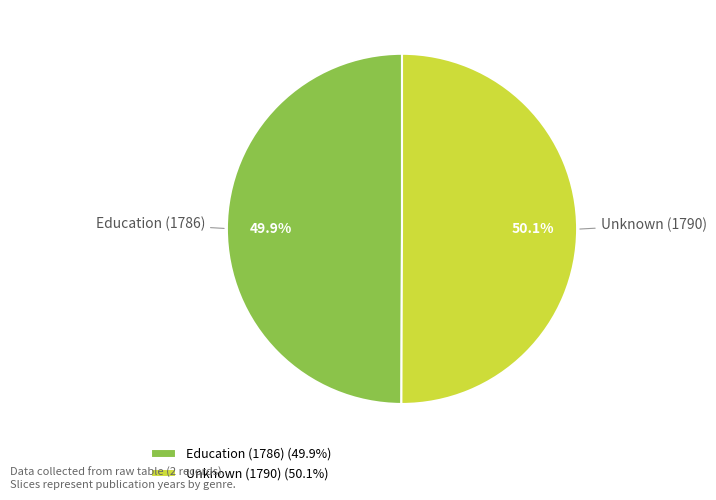

Combined, what portion of the pie is Education (1786) and Unknown (1790)?

100.0%